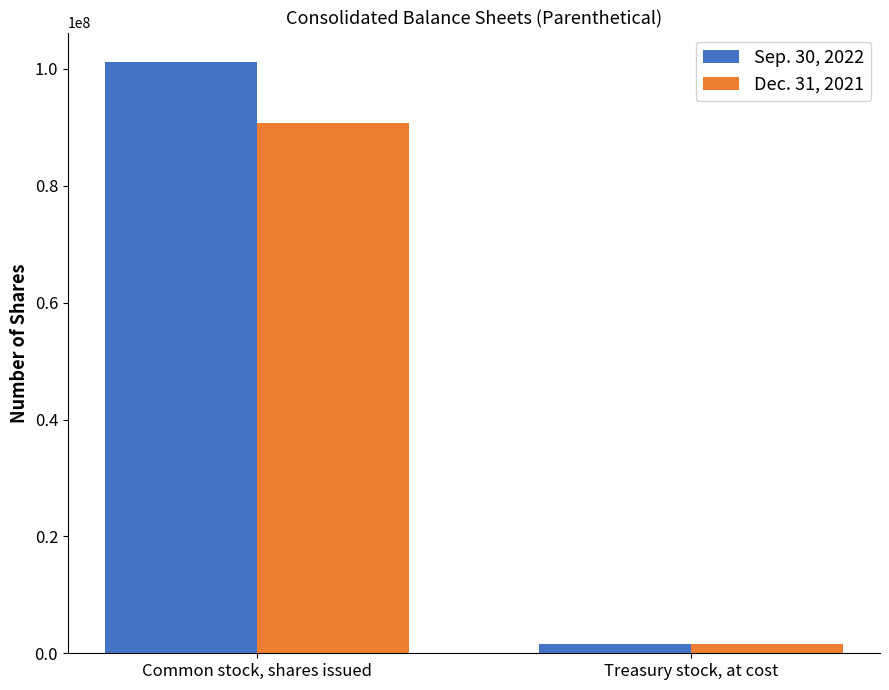

What is the difference between the maximum and minimum values in the Dec. 31, 2021 series?

89220736